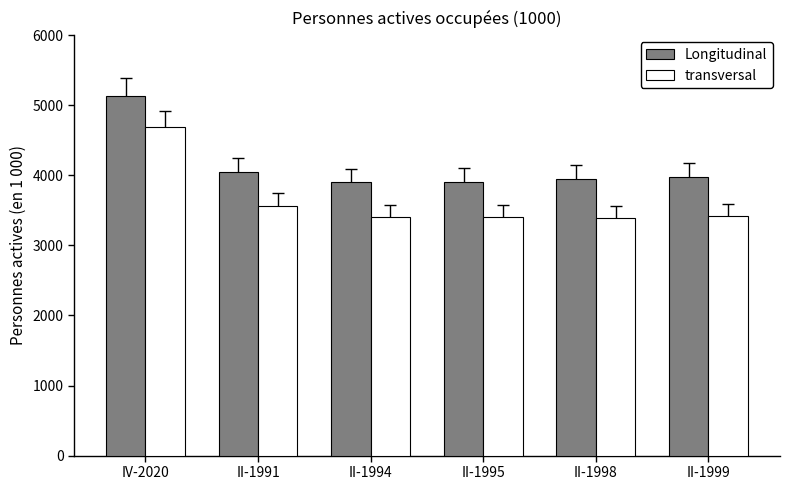

What is the average value of the Longitudinal series?

4152.7